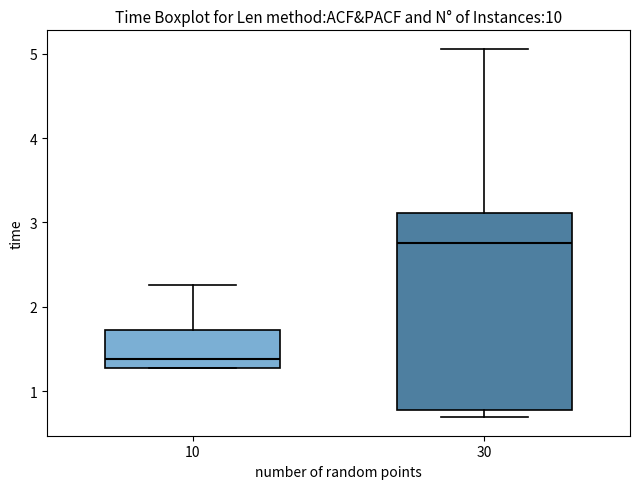

Reading left to right, read every box against the y-axis: the position of its median line, the range the box covers, and the ends of its whiskers. The values are not printed on the chart, so give them approximately, as read against the axis.

10: median 1.4, box 1.3 to 1.7, whiskers 1.3 to 2.3
30: median 2.8, box 0.8 to 3.1, whiskers 0.7 to 5.1